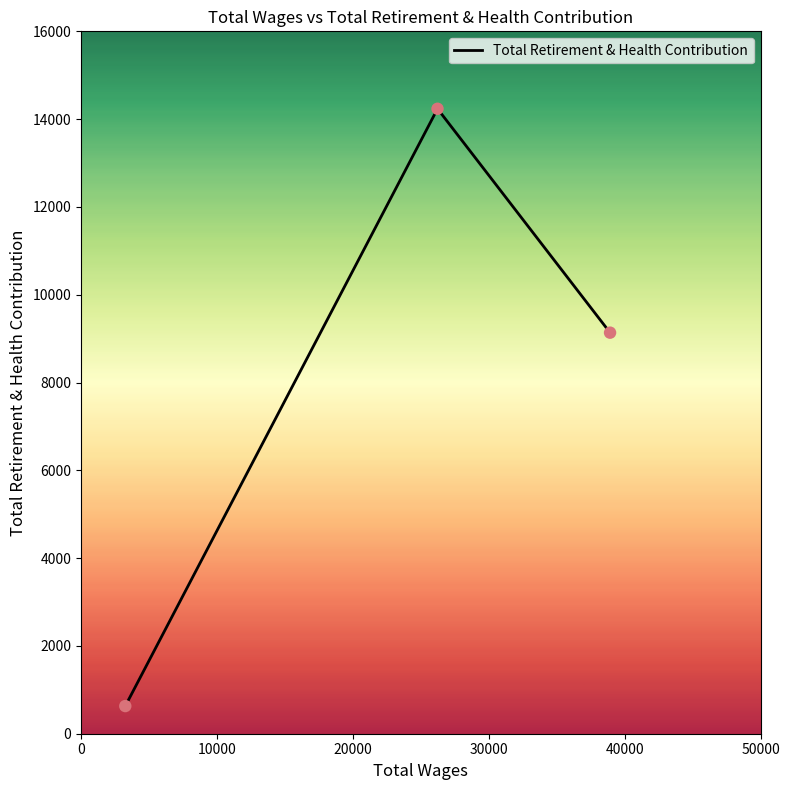

What is the difference between the maximum and minimum values?

13606